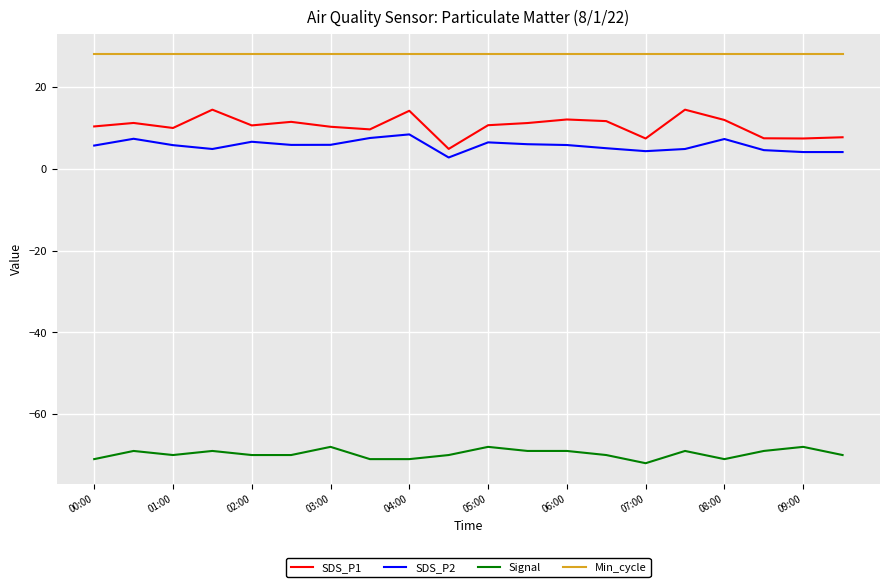

Rank the series by their maximum value, from lowest to highest.

Signal, SDS_P2, SDS_P1, Min_cycle